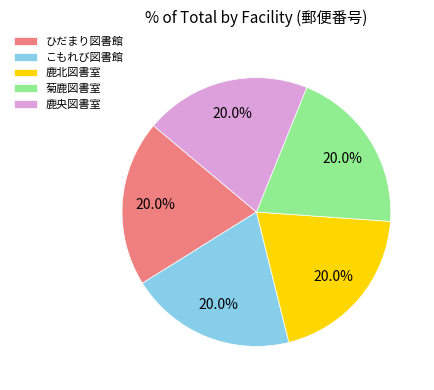

What percentage is the こもれび図書館 slice, to the nearest percent?

20%